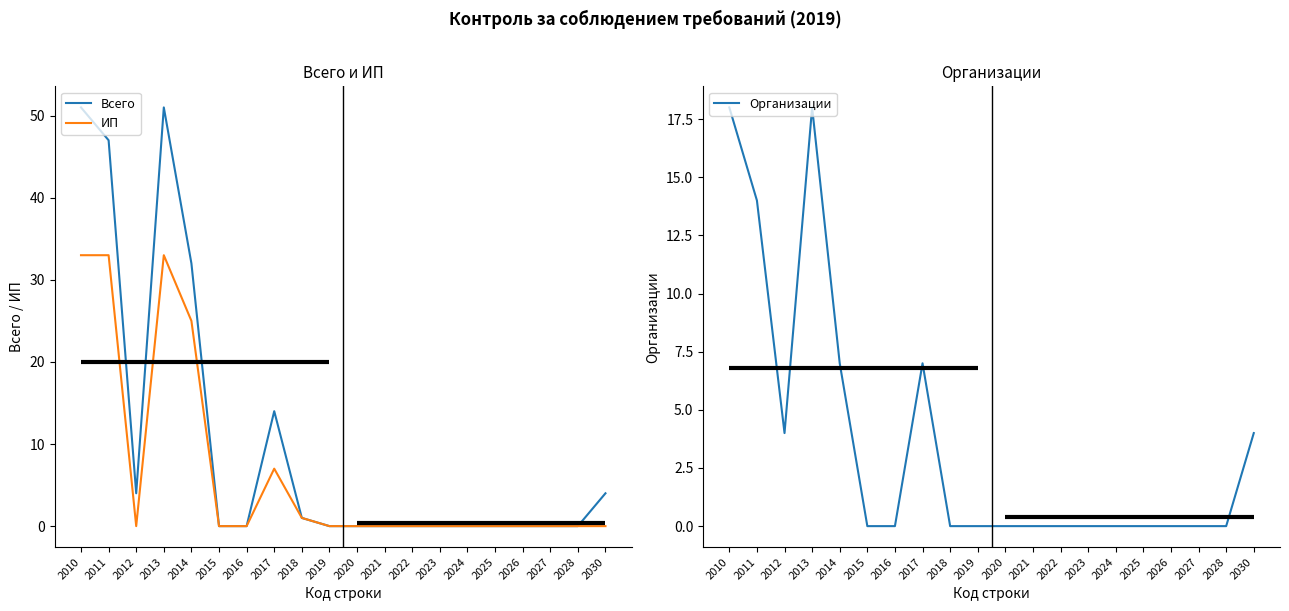

Which series has the largest range (max minus min)?

Всего